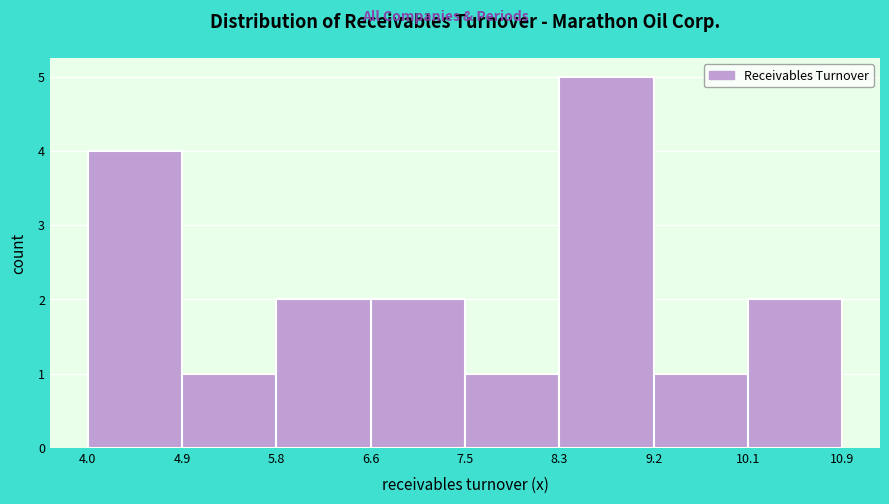

How tall is the bar that spans 4.9 to 5.8 on the x-axis? The values are not printed on the chart, so give them approximately, as read against the axis.

1